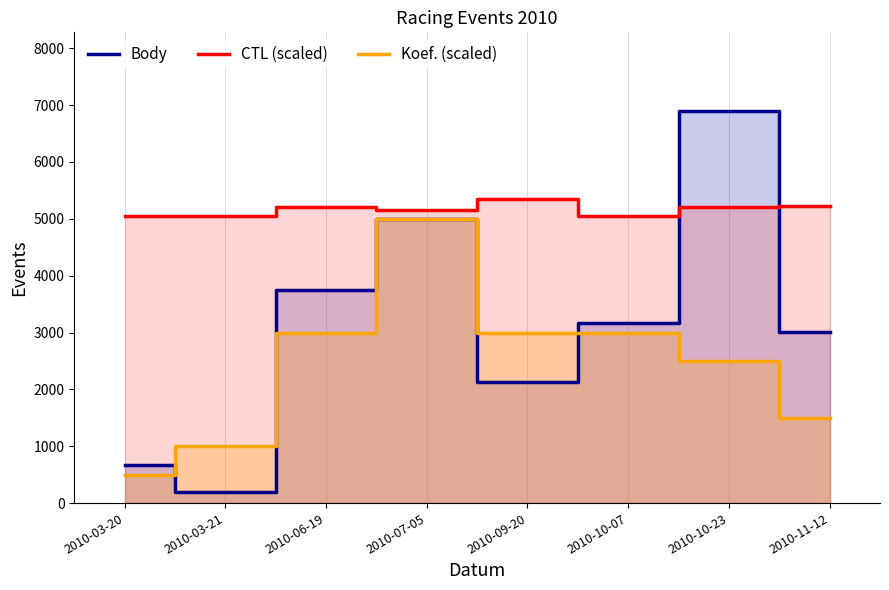

What is the sum of the Koef. (scaled) values at 2010-07-05 and 2010-11-12?

6500.0